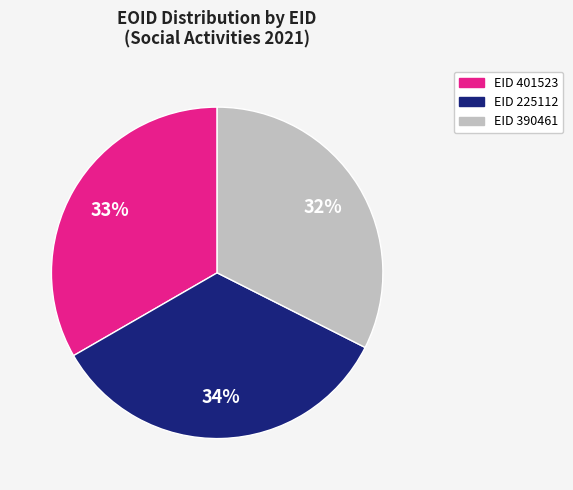

Does any single category account for the majority?

No